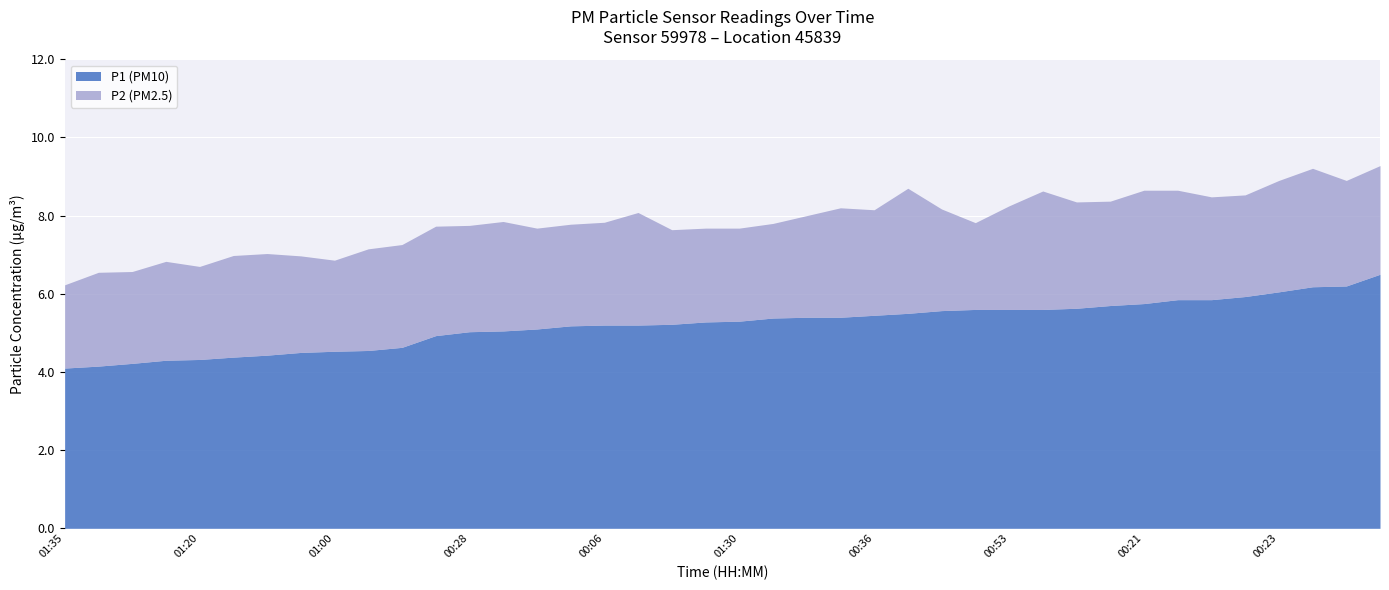

What is the difference between the maximum and minimum values in the P1 series?

2.4